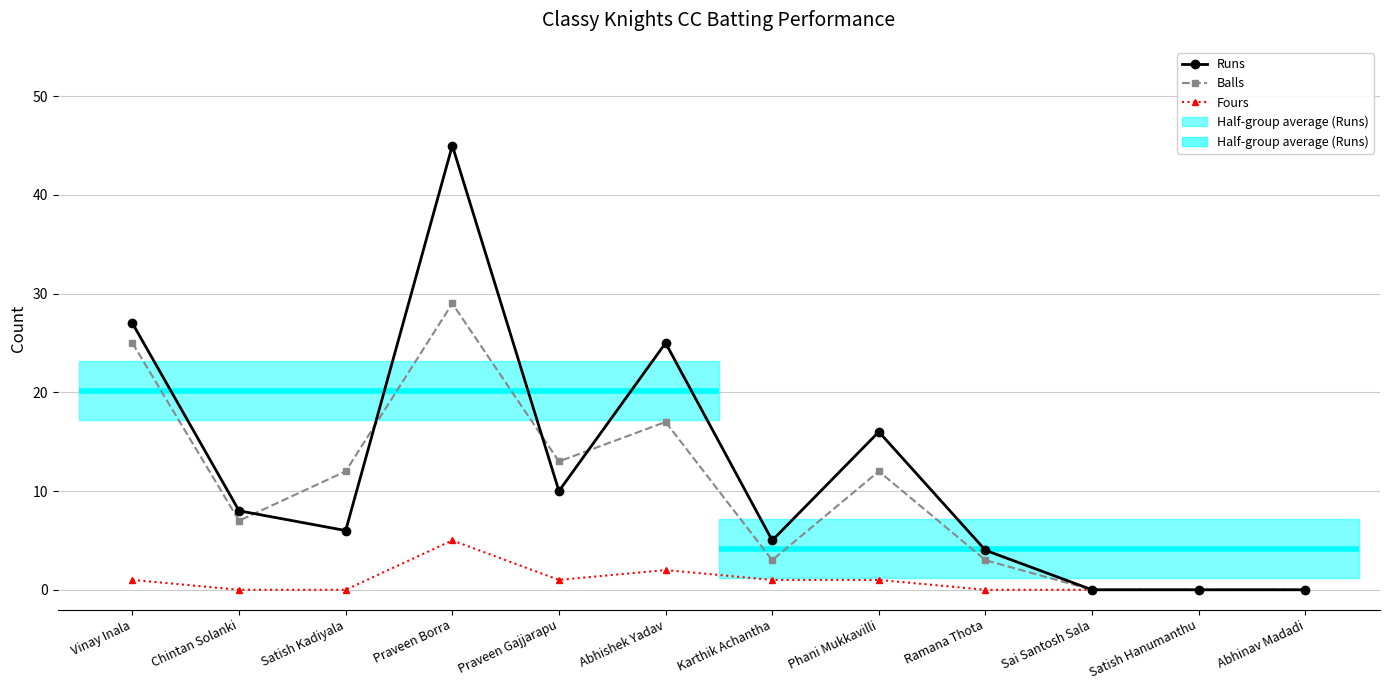

Where is the first local minimum for Runs?

Satish Kadiyala